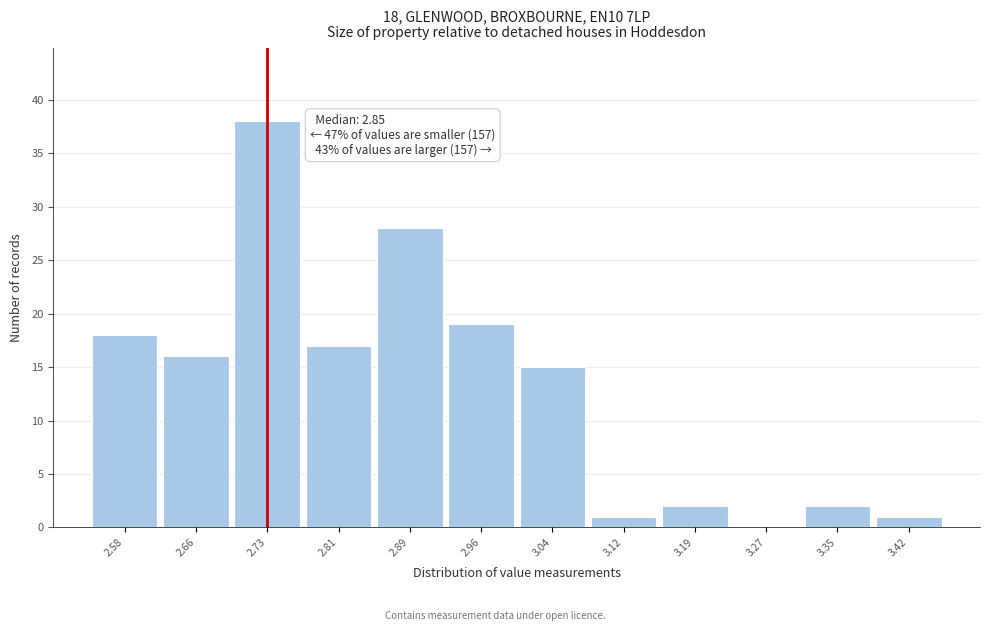

Reading right to left, extract all data points from this chart.

3.42=1	3.35=2	3.27=0	3.19=2	3.12=1	3.04=15	2.96=19	2.89=28	2.81=17	2.73=38	2.66=16	2.58=18